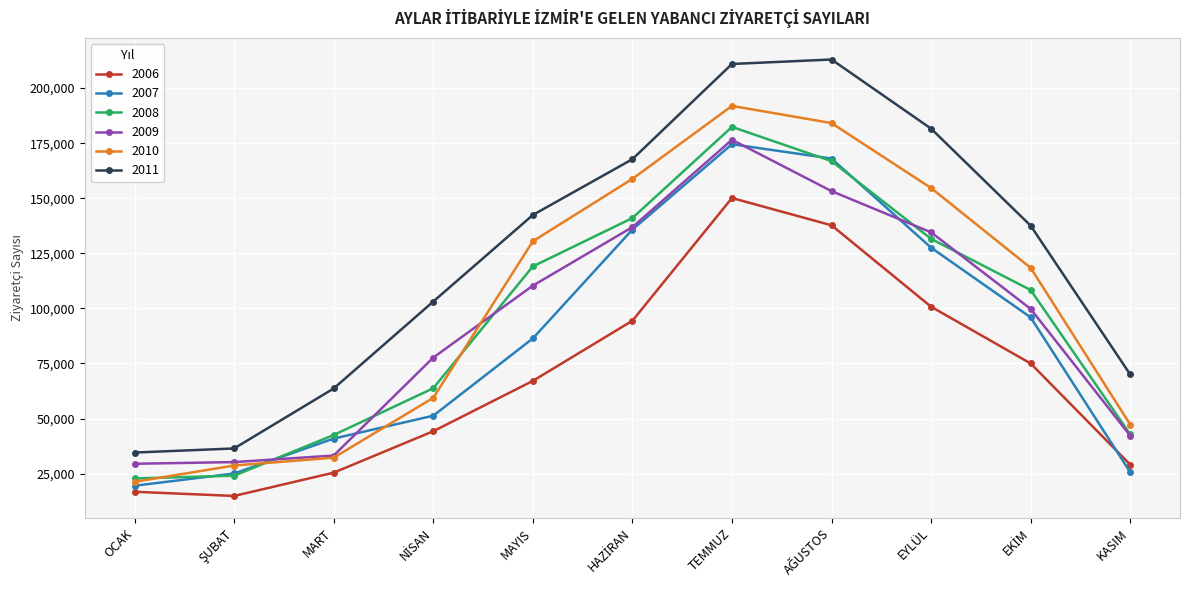

Which series has the largest total across all categories?

2011